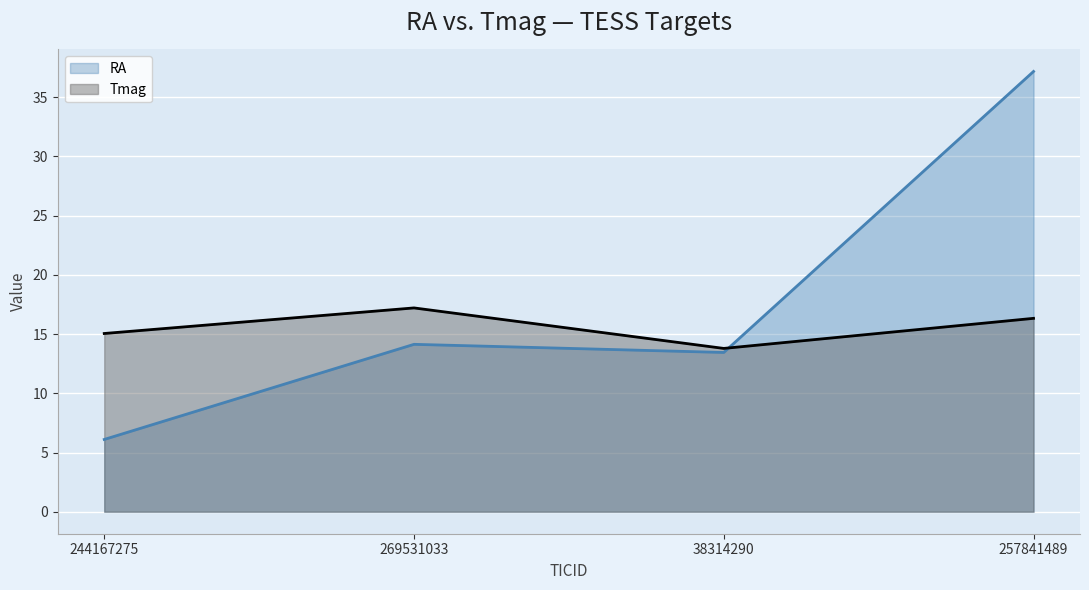

True or false: Tmag has a value of 15.1 at 244167275.

True